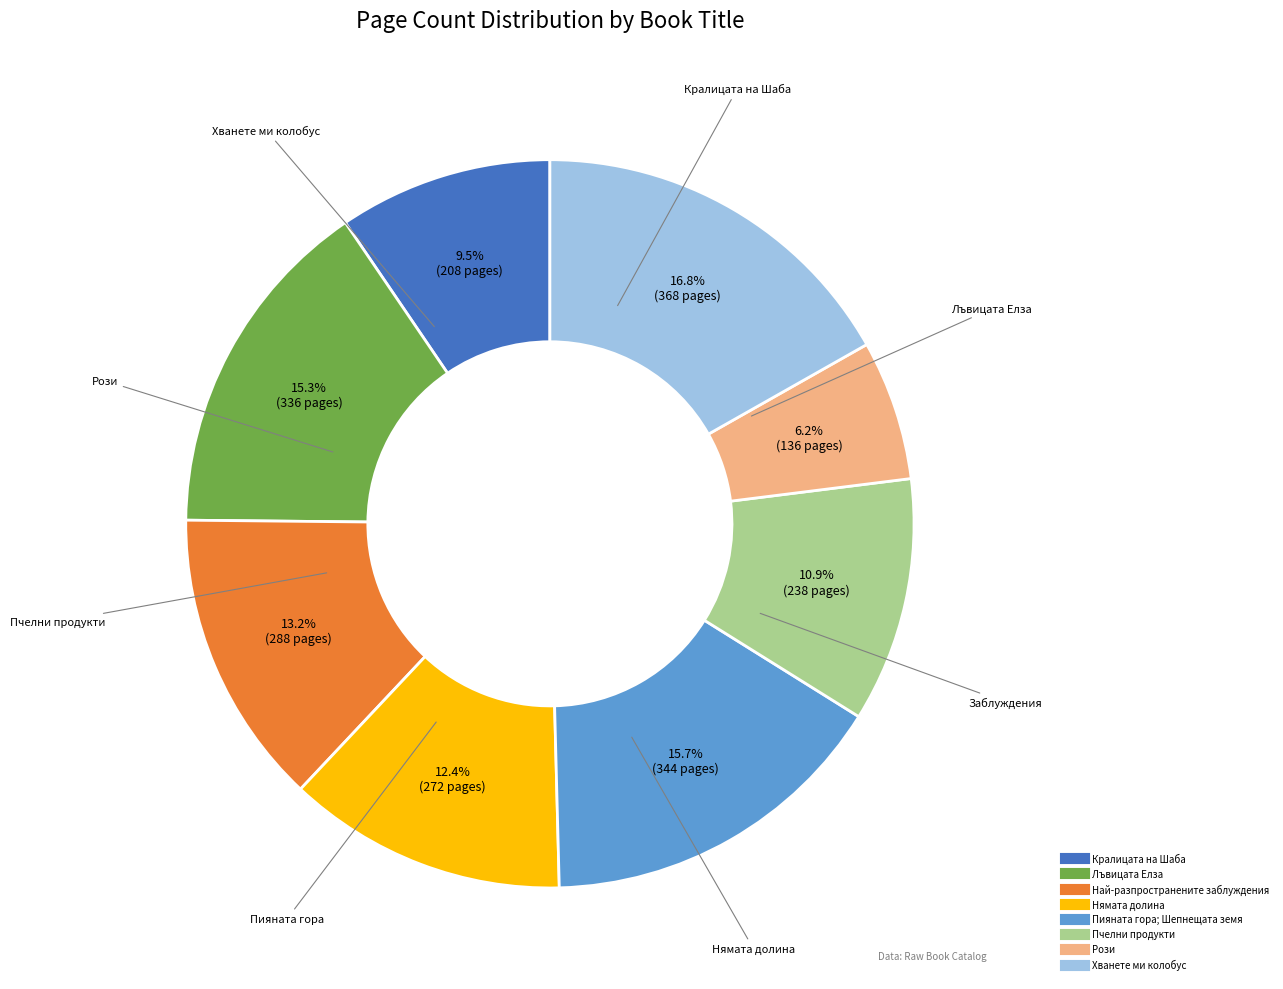

Which has a higher value, Нямата долина or Най-разпространените заблуждения?

Най-разпространените заблуждения